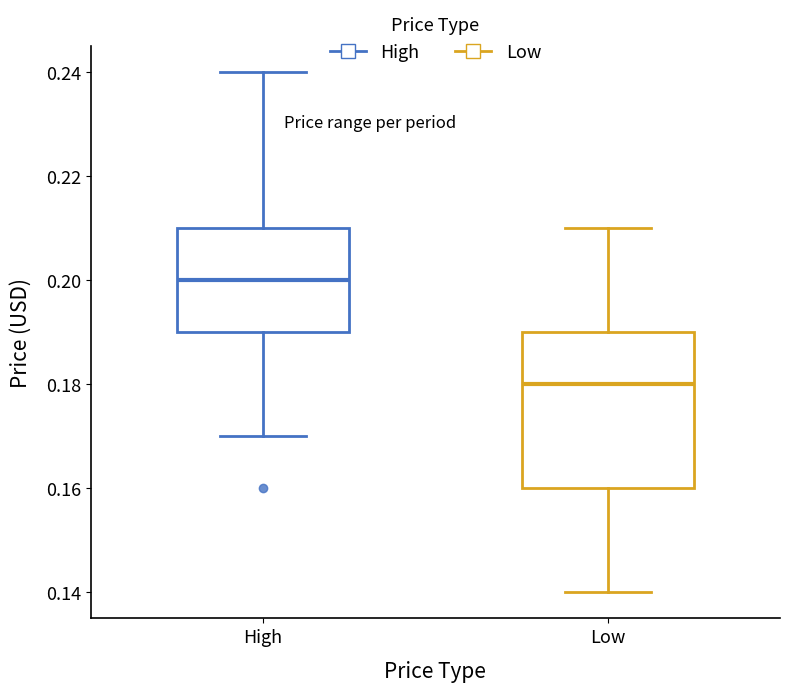

Which box has the highest median line?

High